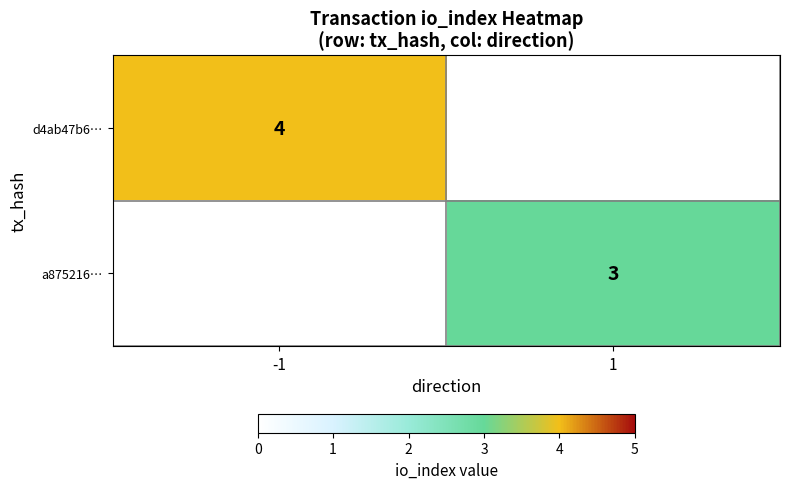

Is it true that d4ab47b6… equals 2 at -1?

False